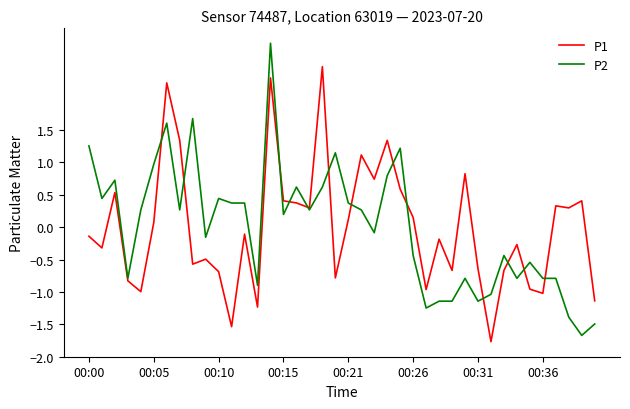

How many values in P2 are below zero?

19